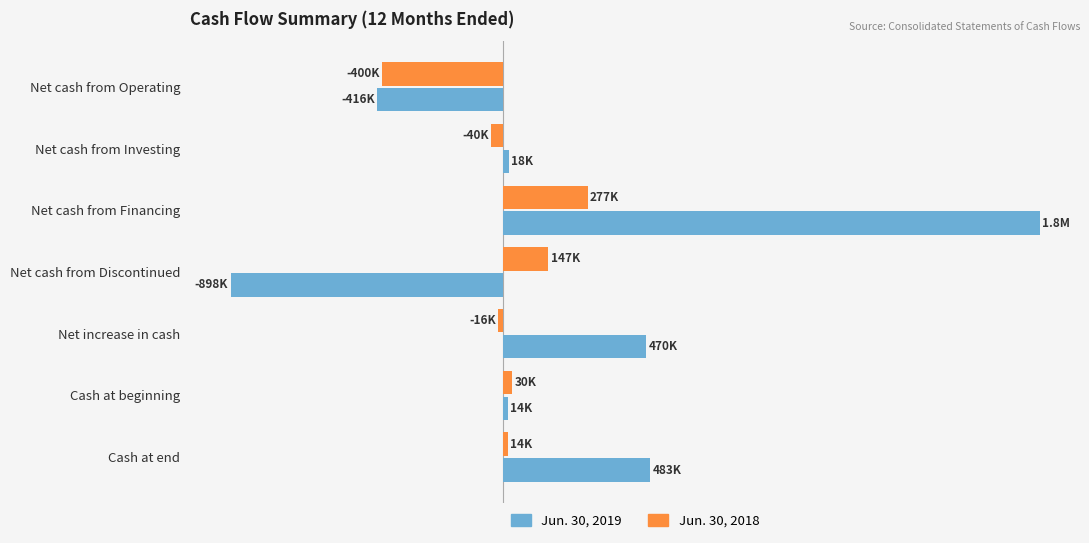

What are all the series names shown in the legend?

Jun. 30, 2019, Jun. 30, 2018